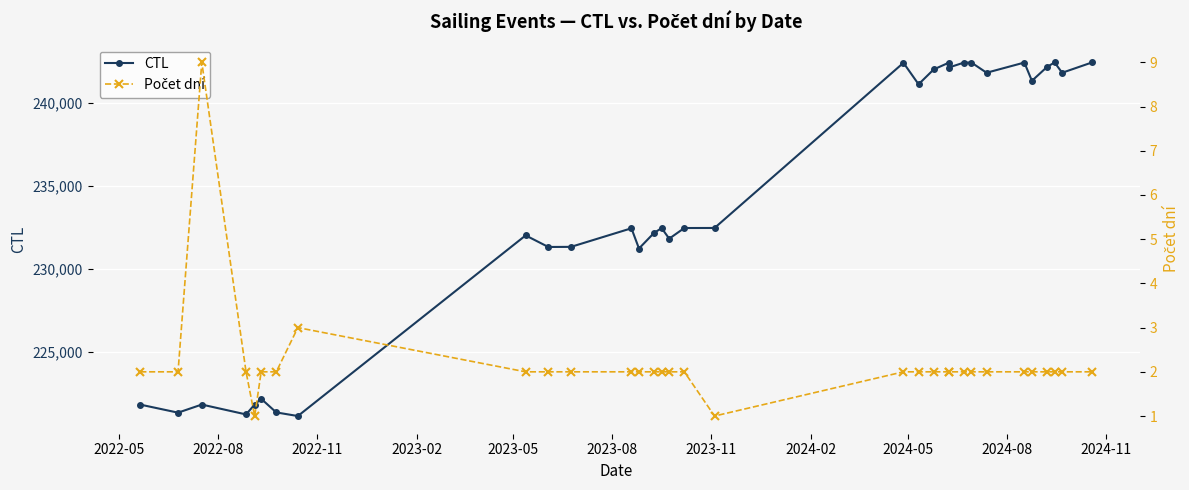

How many interior local peaks does the Počet dní series have?

2